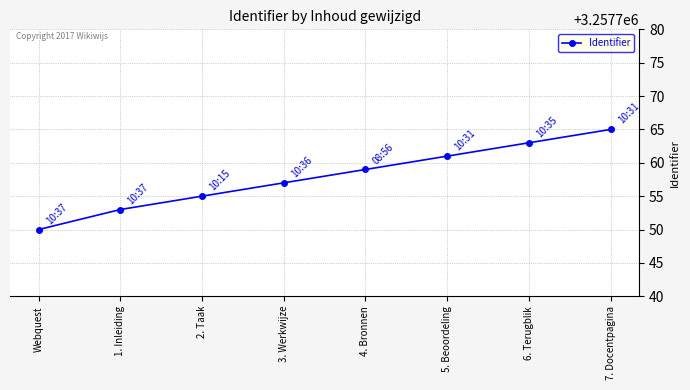

True or false: the data has more than 2 interior local peaks.

False